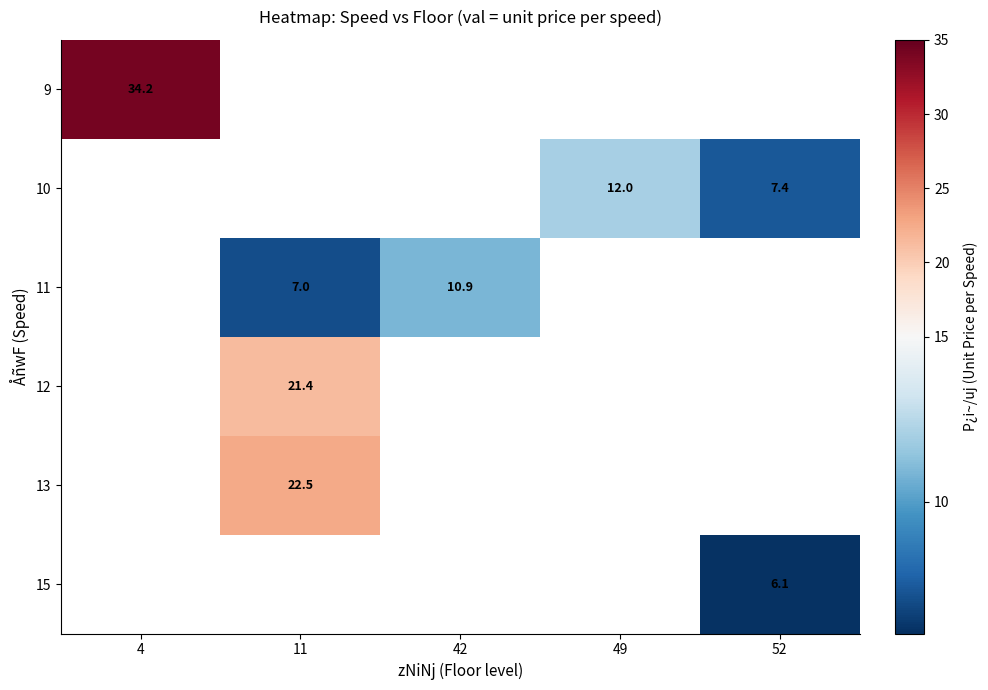

The value of 9 at 4 is 34.2. True or false?

True